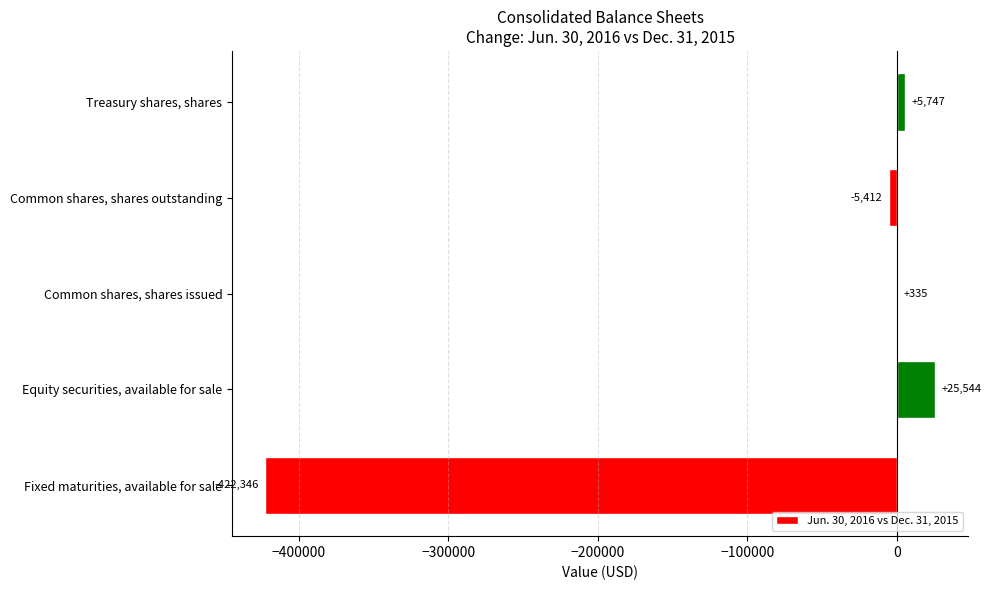

The value at Fixed maturities, available for sale is -422346. True or false?

True